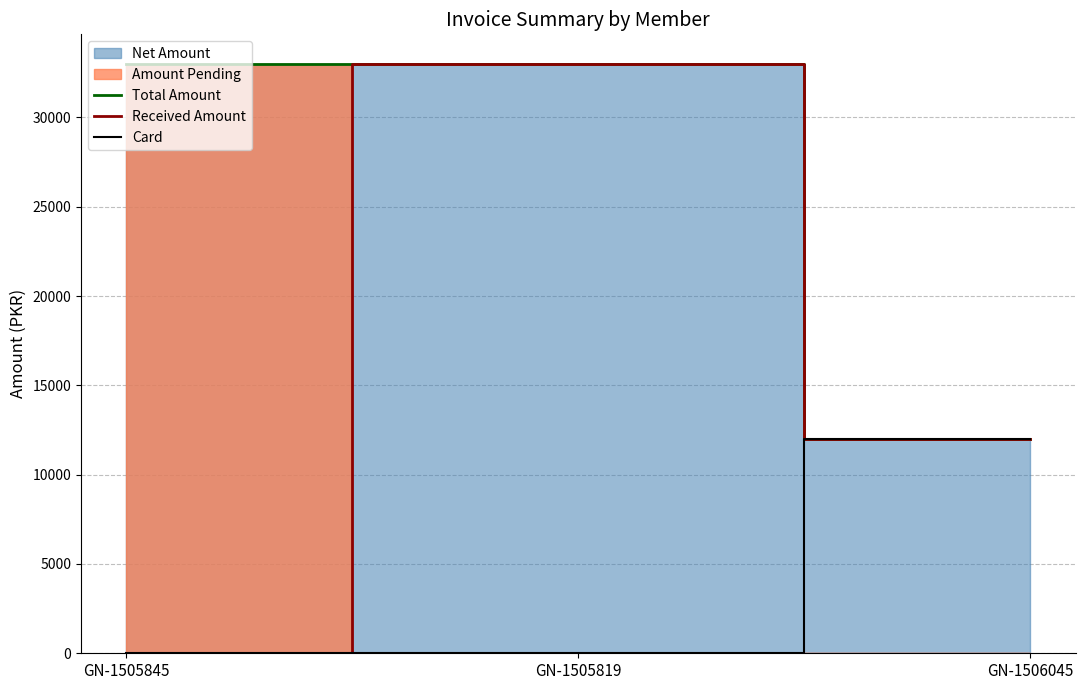

Reading left to right, extract all data points from this chart.

Total Amount: GN-1505845=33000	GN-1505819=33000	GN-1506045=12000
Received Amount: GN-1505845=0	GN-1505819=33000	GN-1506045=12000
Card: GN-1505845=0	GN-1505819=0	GN-1506045=12000